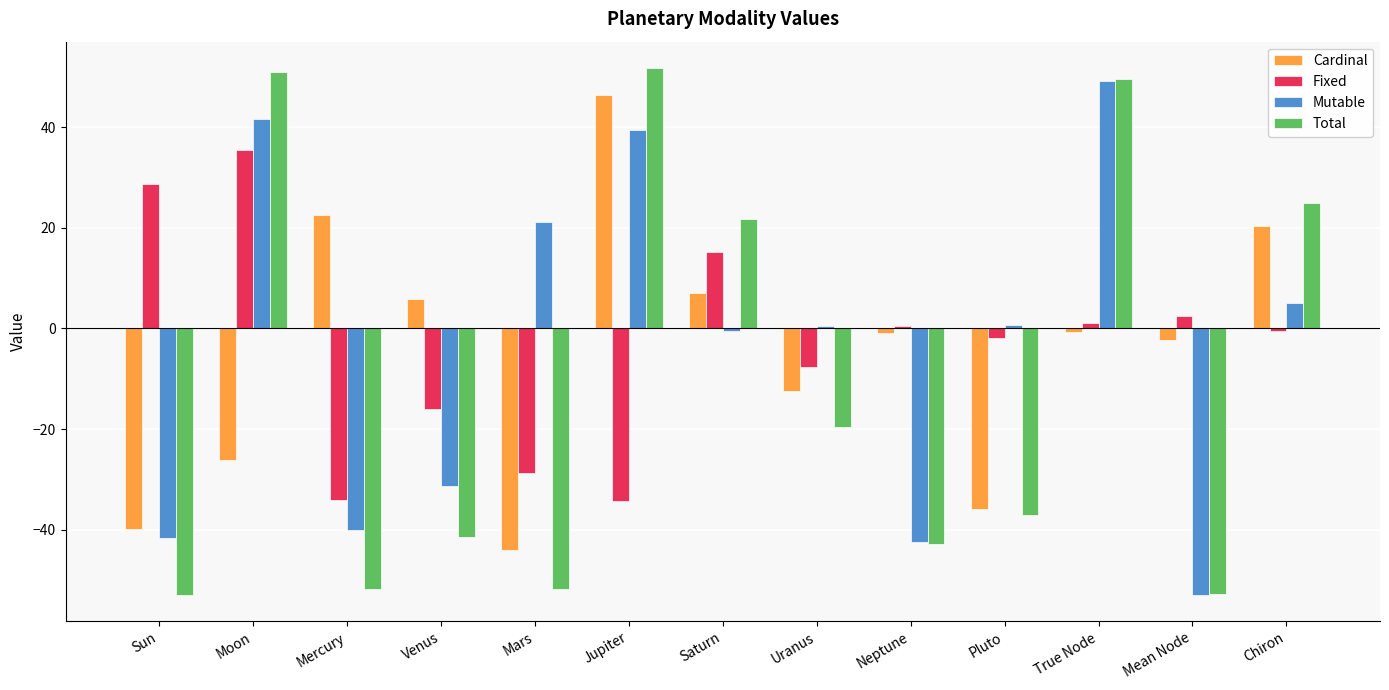

What value does the Mutable series have at Mars?

21.1